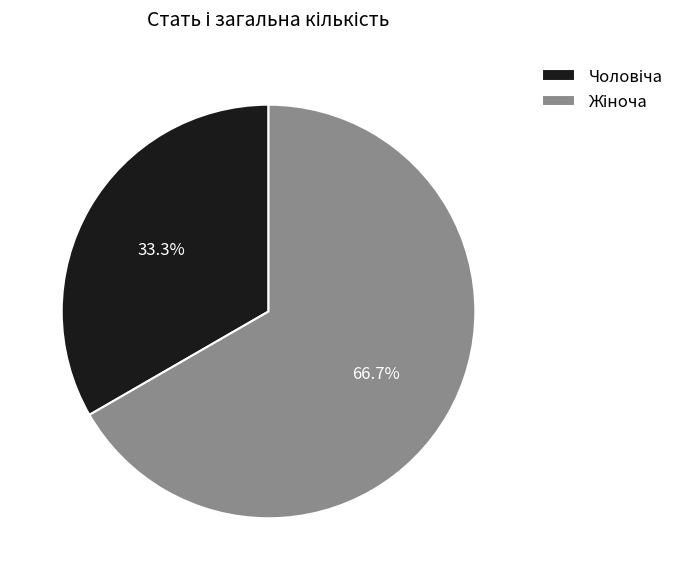

Is there any slice that represents more than half of the pie?

Yes